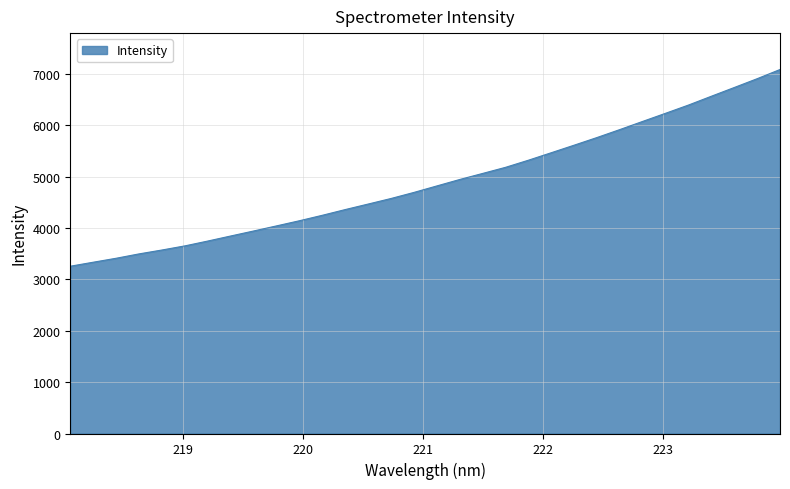

What is the maximum value shown in the chart?

7085.2